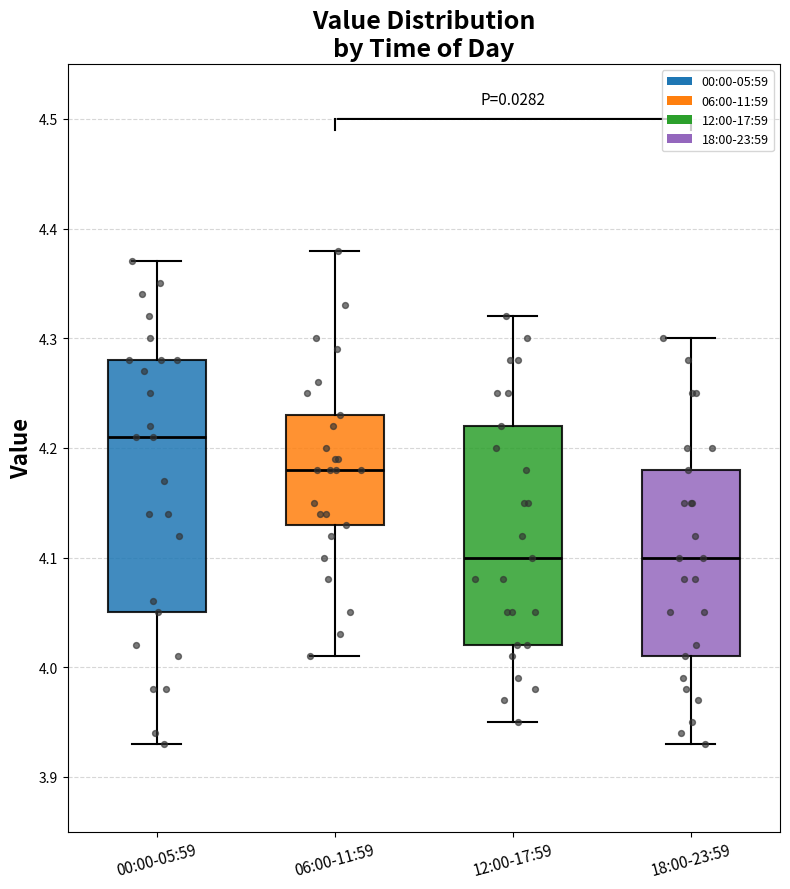

Reading left to right, read every box against the y-axis: the position of its median line, the range the box covers, and the ends of its whiskers. The values are not printed on the chart, so give them approximately, as read against the axis.

00:00-05:59: median 4.21, box 4.05 to 4.28, whiskers 3.93 to 4.37
06:00-11:59: median 4.18, box 4.13 to 4.23, whiskers 4.01 to 4.38
12:00-17:59: median 4.10, box 4.02 to 4.22, whiskers 3.95 to 4.32
18:00-23:59: median 4.10, box 4.01 to 4.18, whiskers 3.93 to 4.30